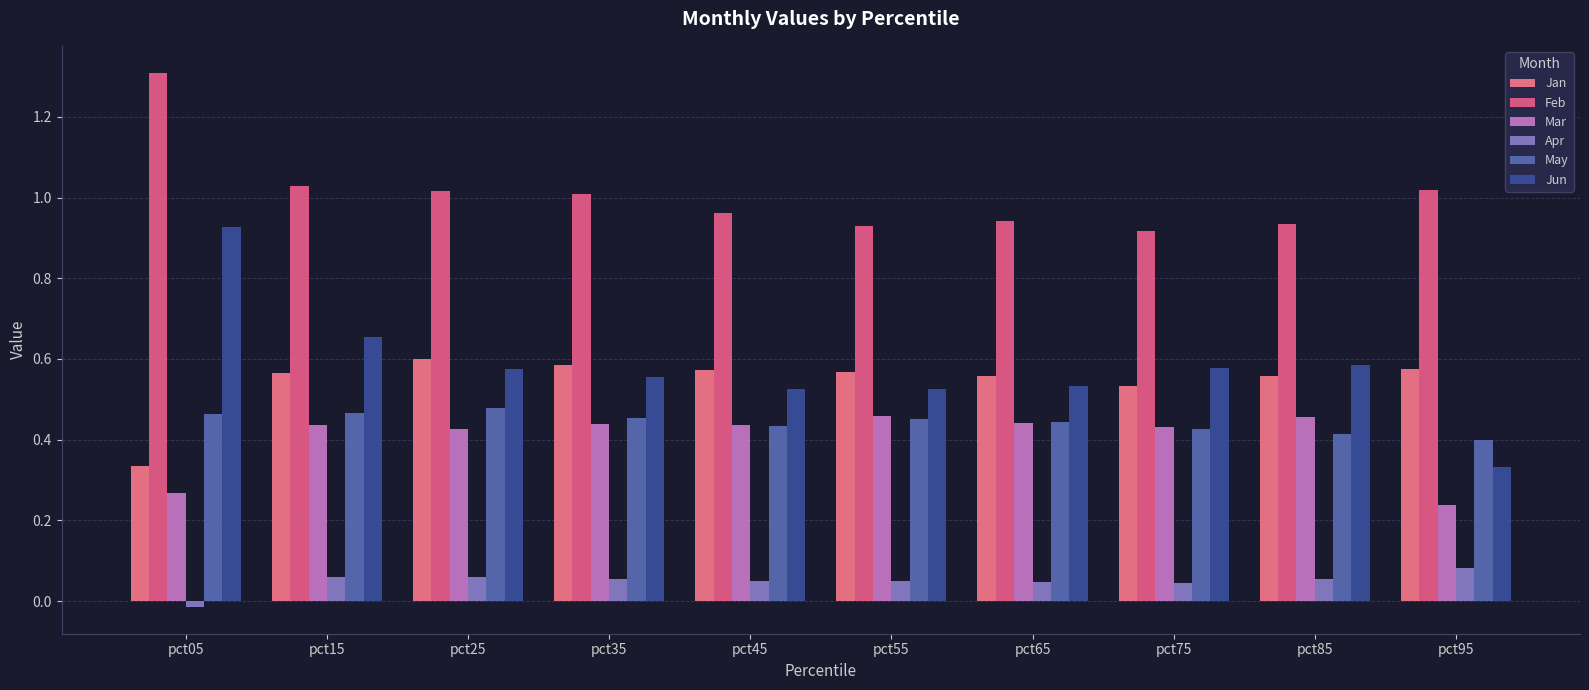

What is the value of the Jun bar at the 2nd from the left?

0.7